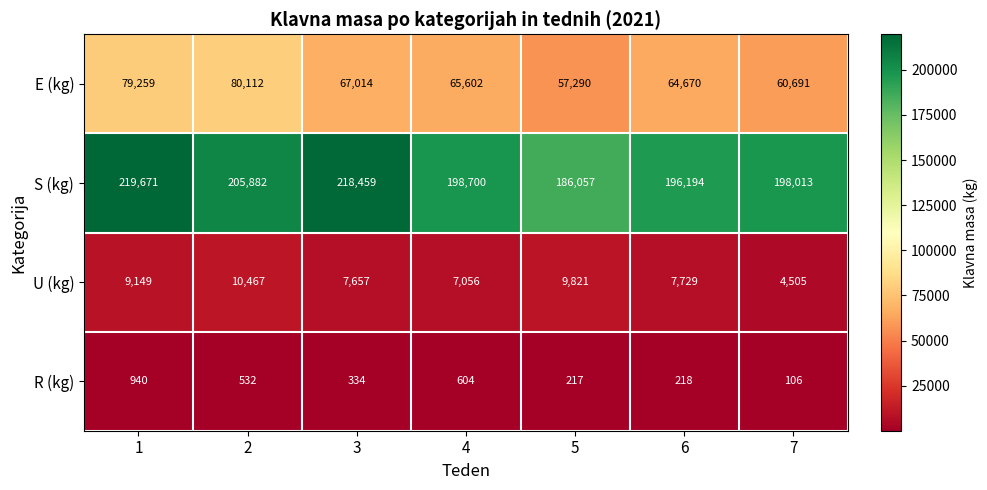

The R (kg) series shows 552 at 3. True or false?

False